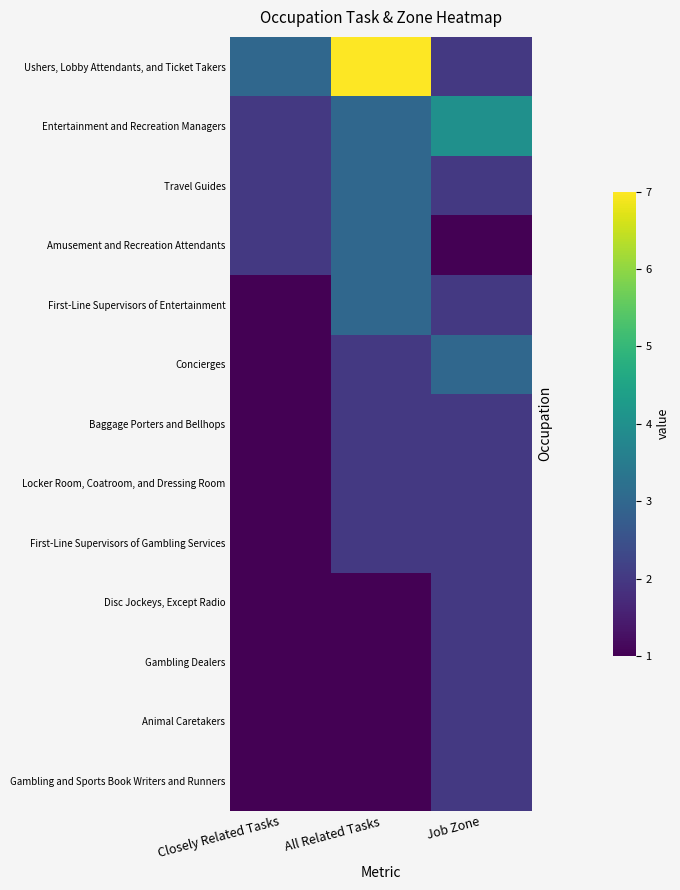

How many series are shown in this chart?

13